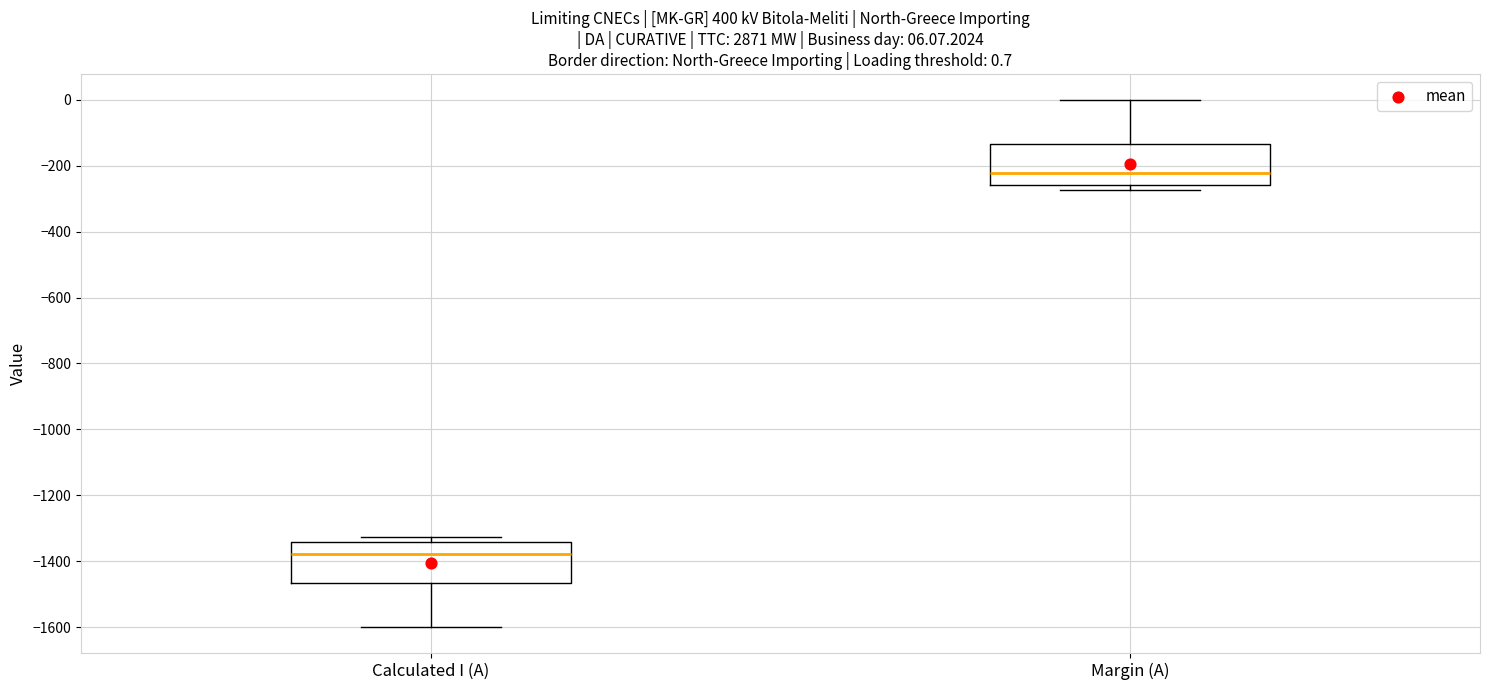

Which box's median line is the lowest?

Calculated I (A)